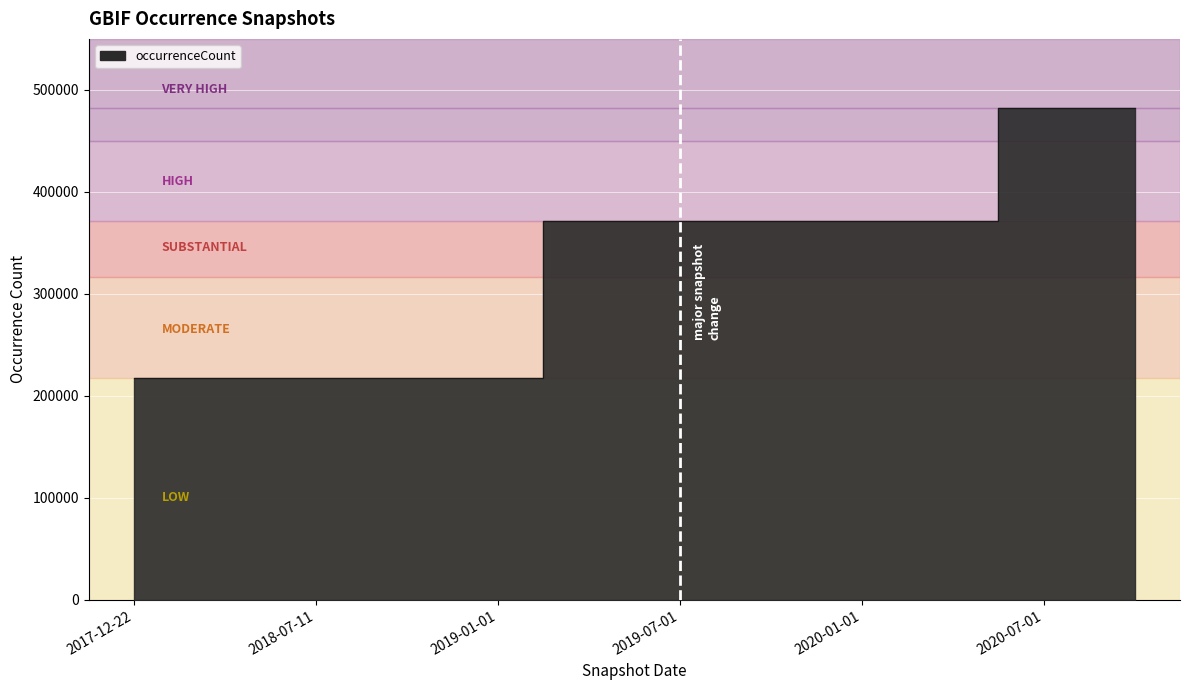

What position from the left is 2020-01-01?

9